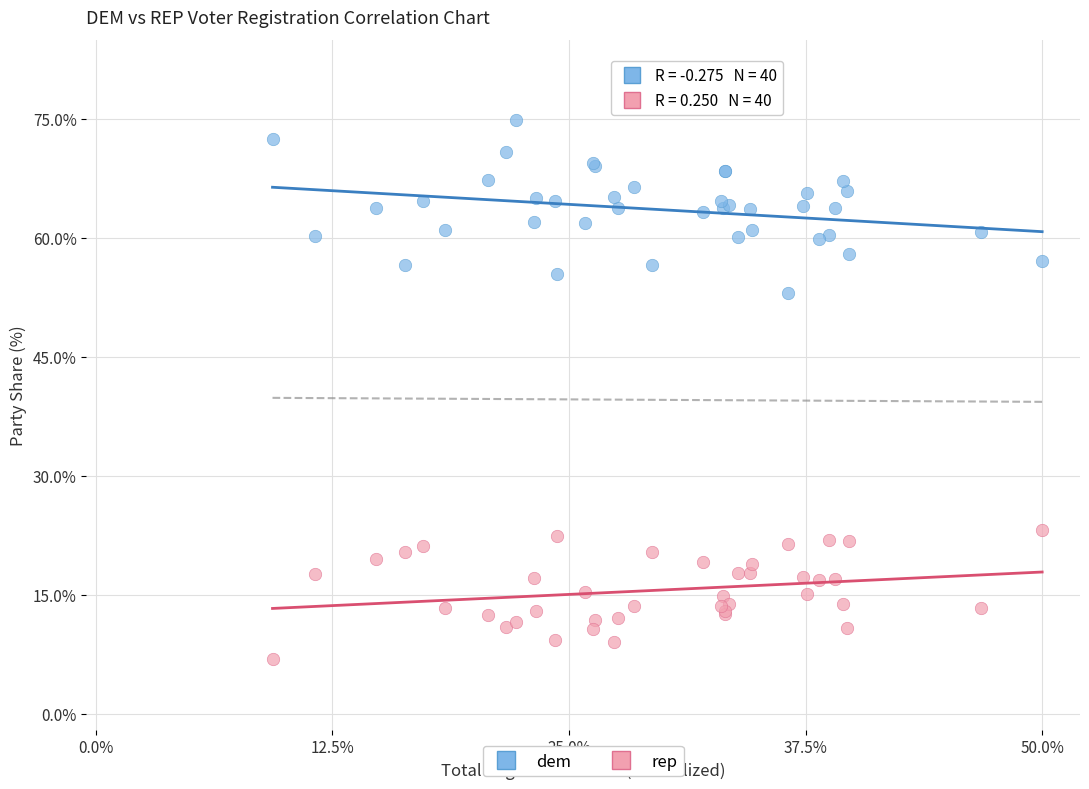

What are all the series names shown in the legend?

dem, rep